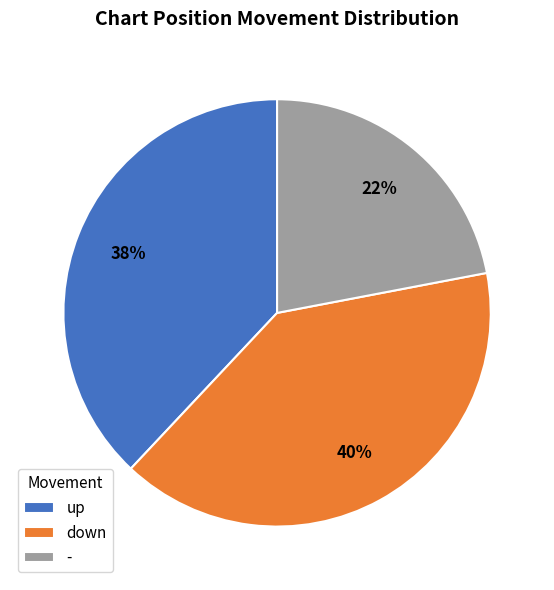

What percentage is the down slice, to the nearest percent?

40%